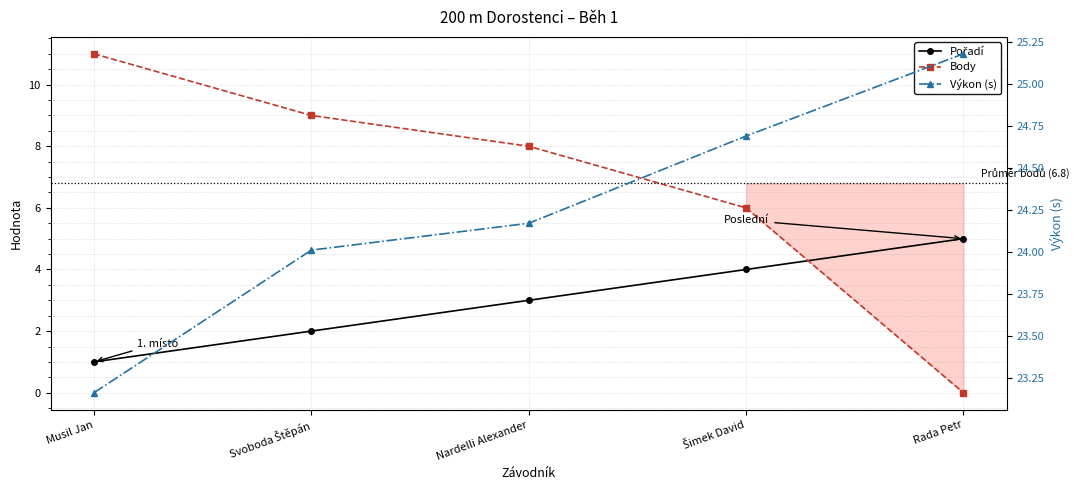

List the series in order of their overall mean, lowest first.

Pořadí, Body, Výkon (s)